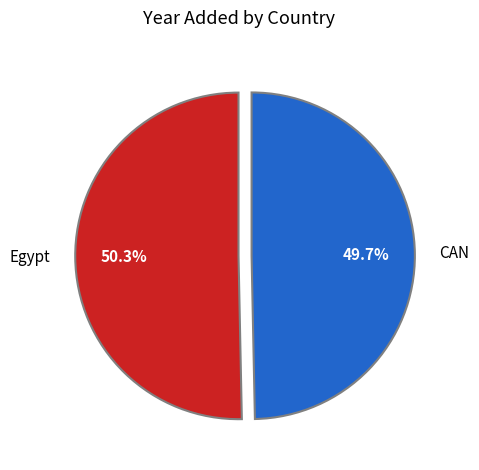

Approximately how many times larger is the value at CAN compared to Egypt?

1.0